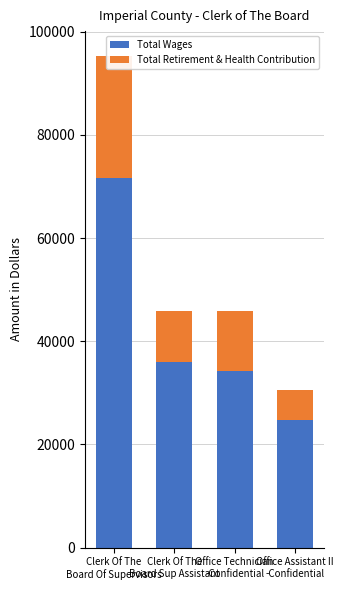

At how many categories does at least one series exceed 52757?

1